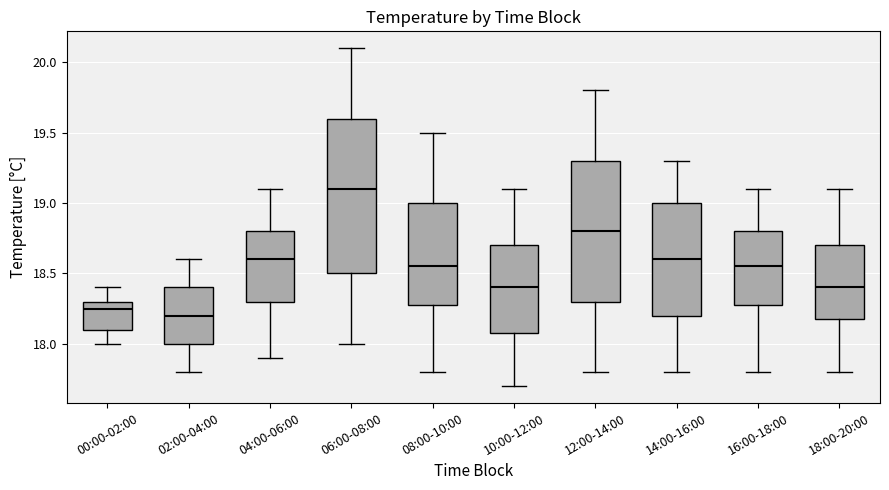

Which box has the lowest median line?

02:00-04:00